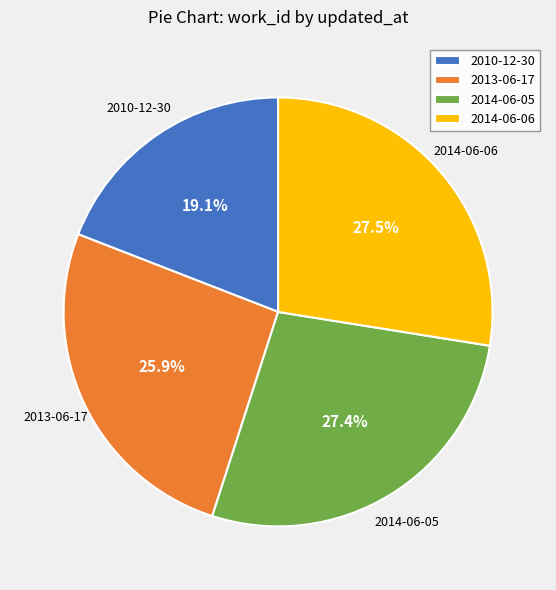

Which has a higher value, 2014-06-06 or 2010-12-30?

2014-06-06